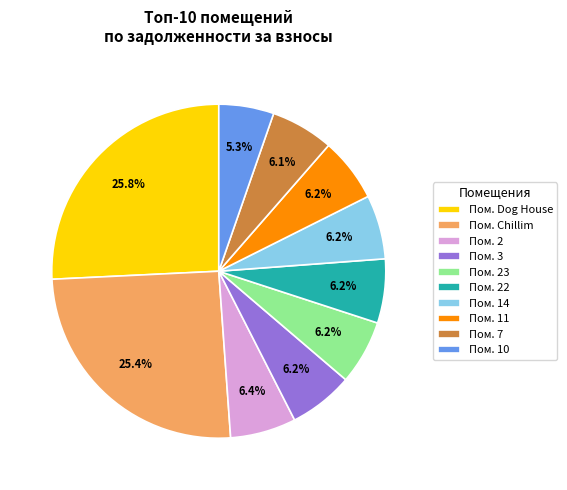

Do Пом. 3 and Пом. 10 together represent more than half of the pie?

No